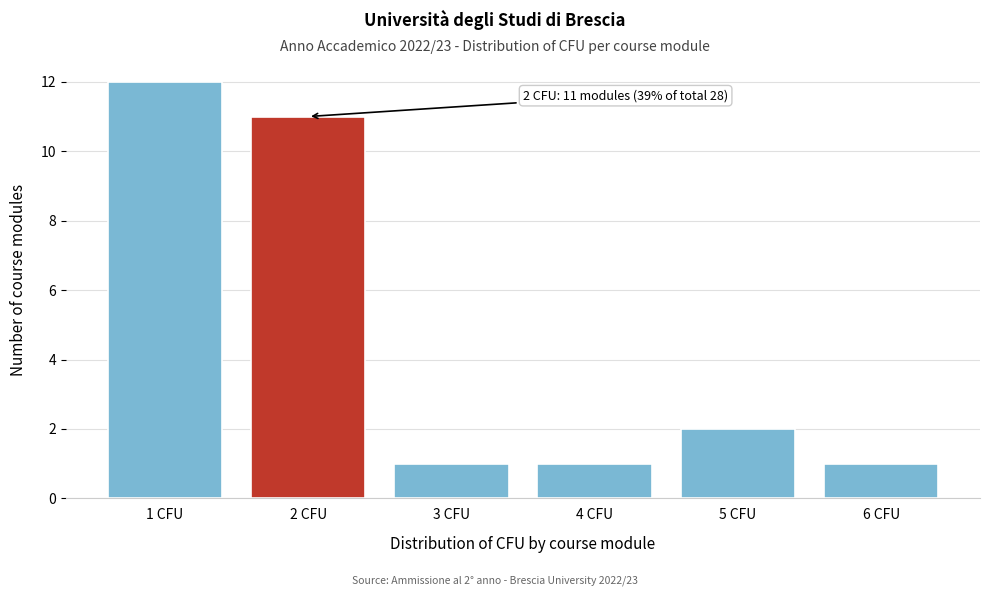

Reading left to right, list all the values displayed in this chart.

12	11	1	1	2	1